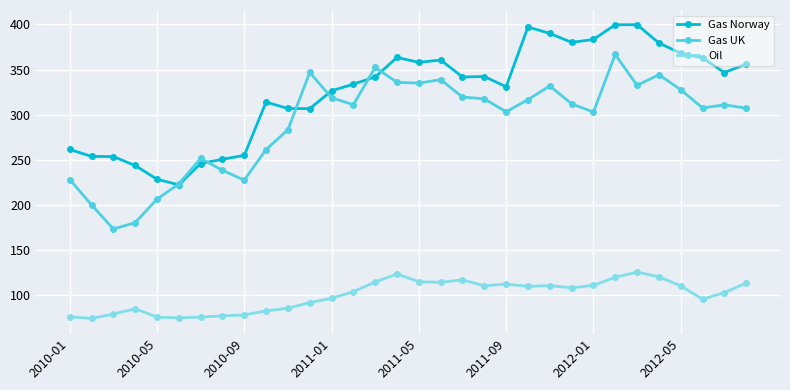

What is the minimum value shown in the chart?

74.1